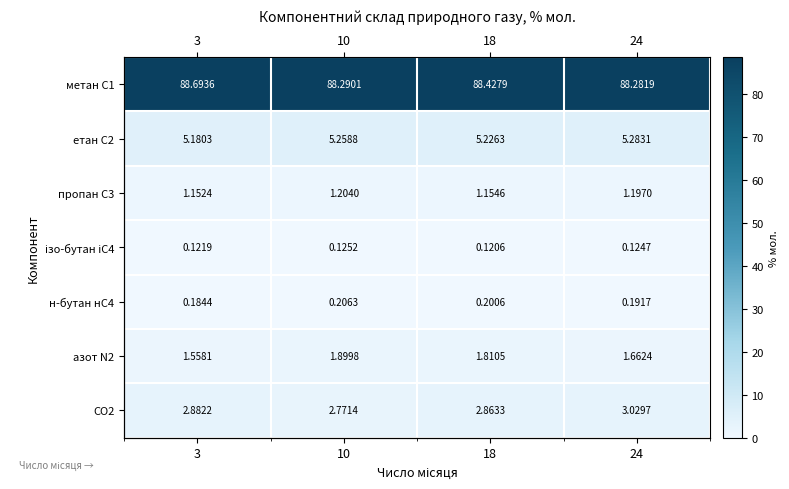

Read the етан С2 value at 18.

5.2